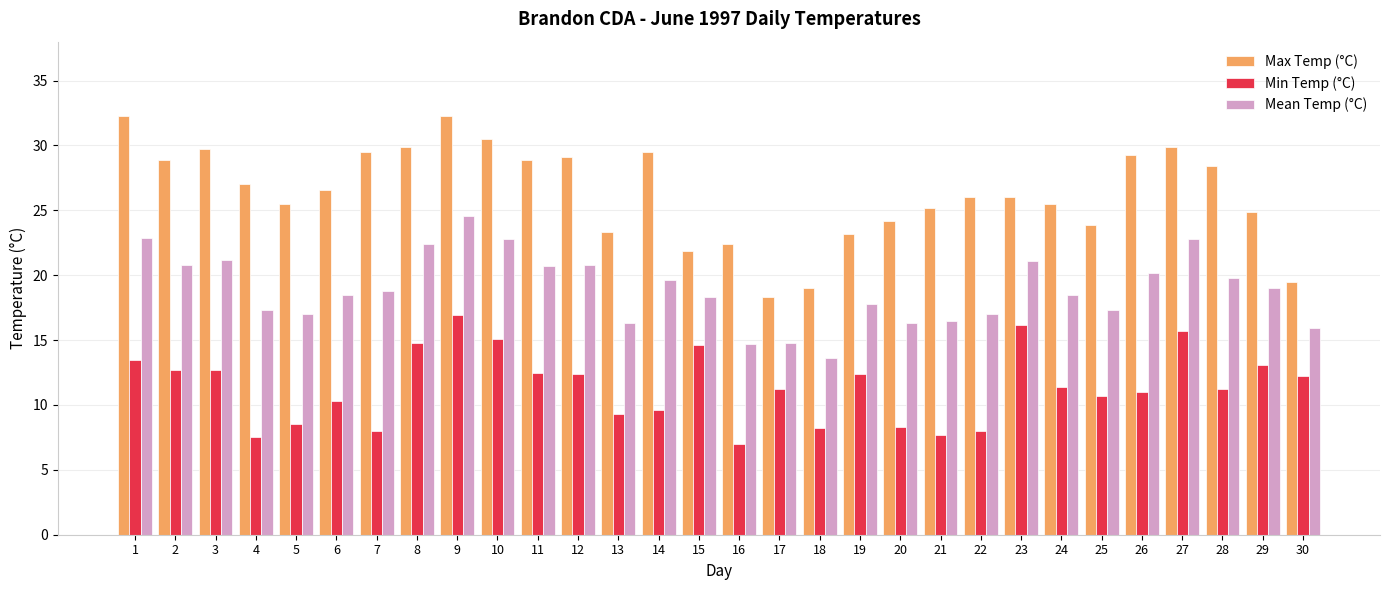

What is the sum of the Max Temp (°C) values at 25 and 28?

52.3